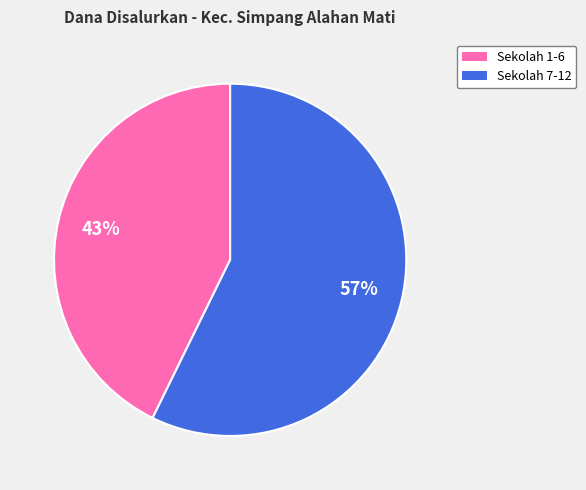

How many slices are in this pie chart?

2